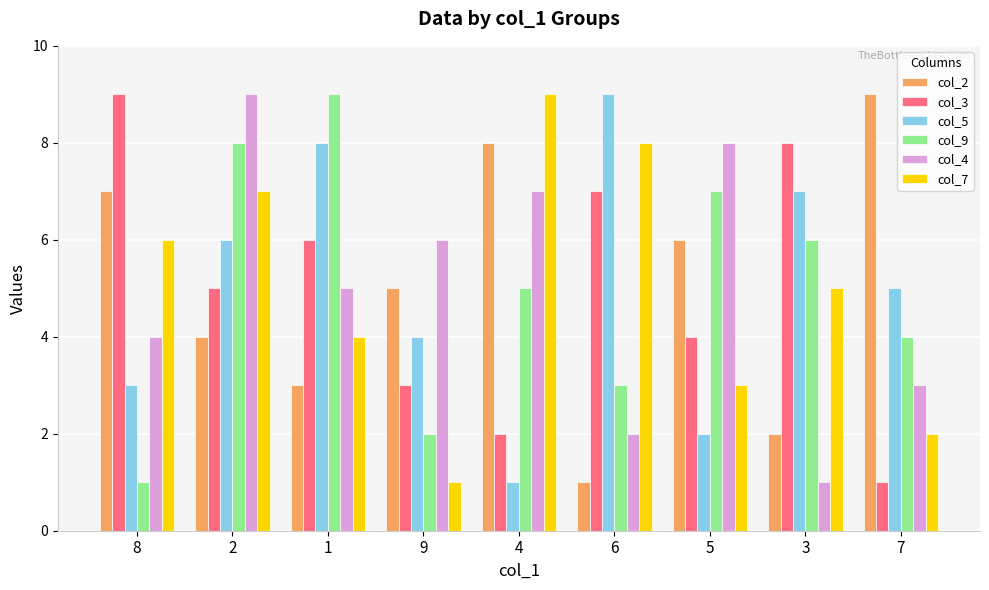

Rank the series at 9 from lowest to highest value.

col_7, col_9, col_3, col_5, col_2, col_4